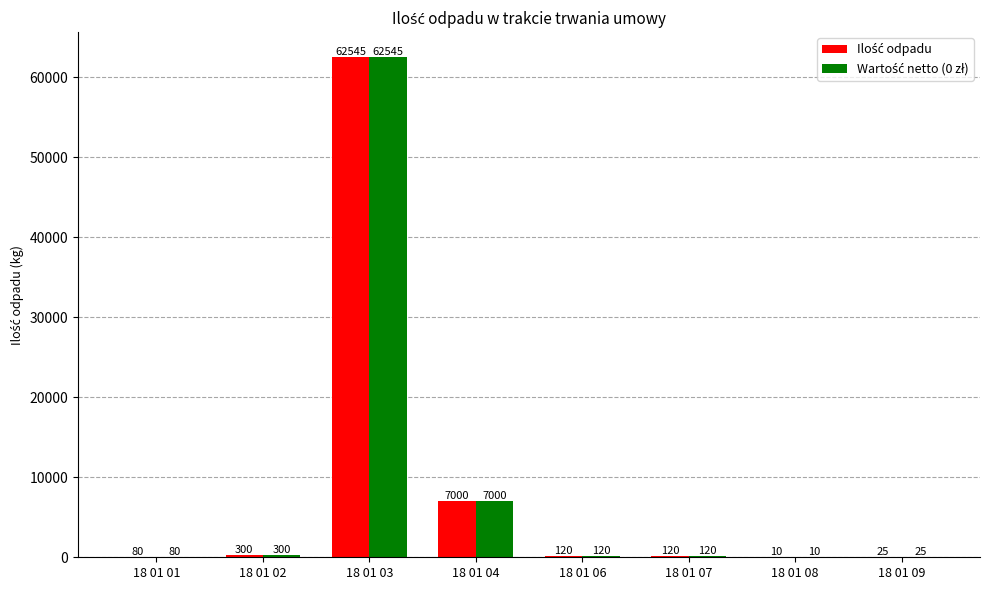

At which category does the chart reach its peak across all series?

18 01 03